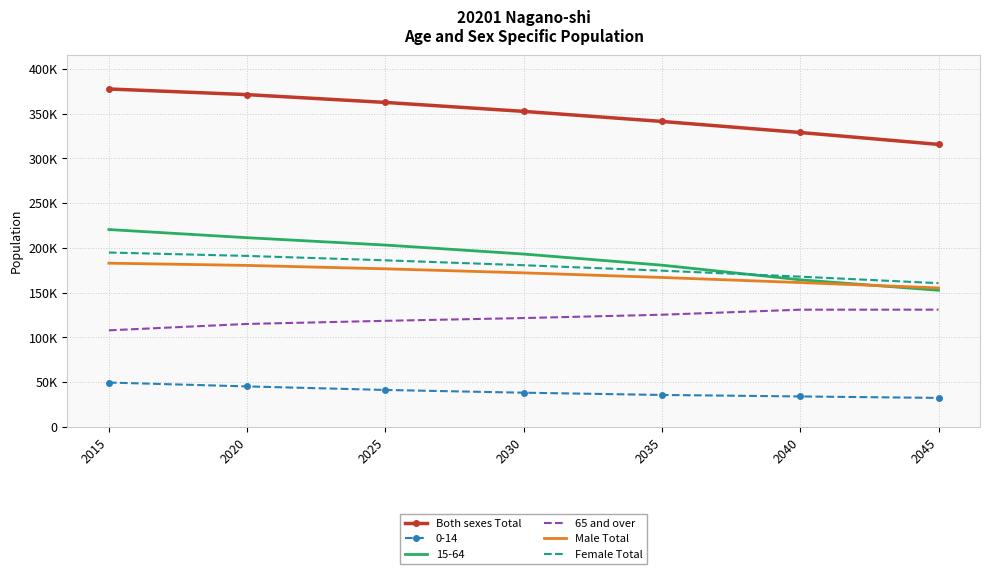

What are all the series names shown in the legend?

Both sexes Total, 0-14, 15-64, 65 and over, Male Total, Female Total